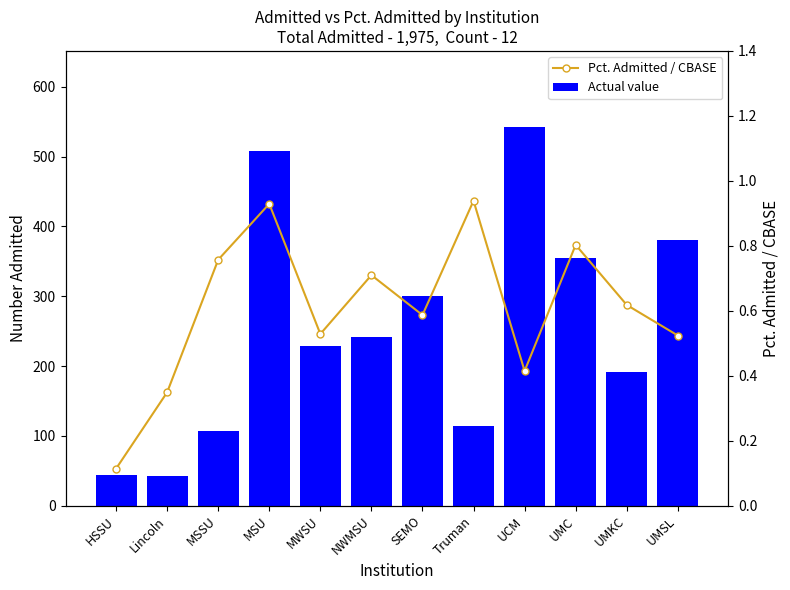

What is the label of the 5th bar from the right?

Truman